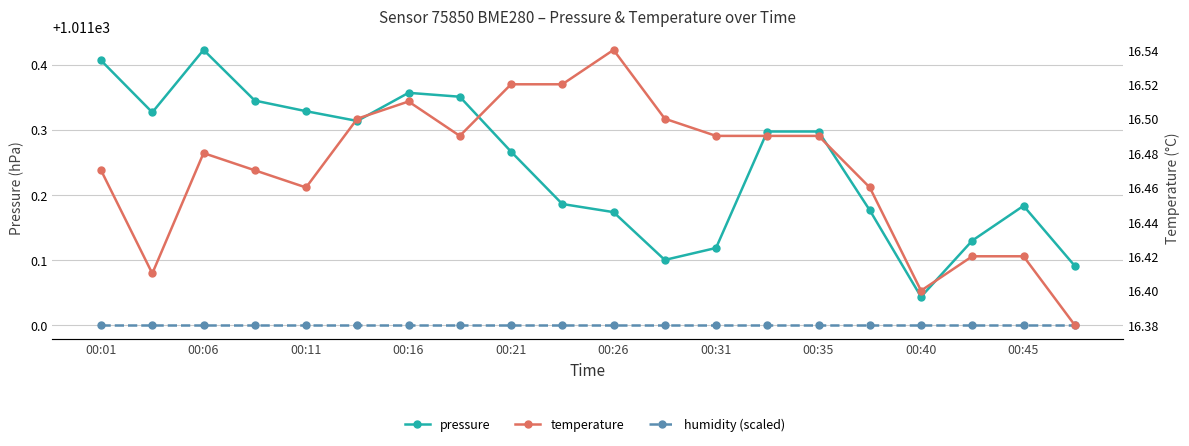

Which series changed the most between 00:26 and 00:35?

pressure